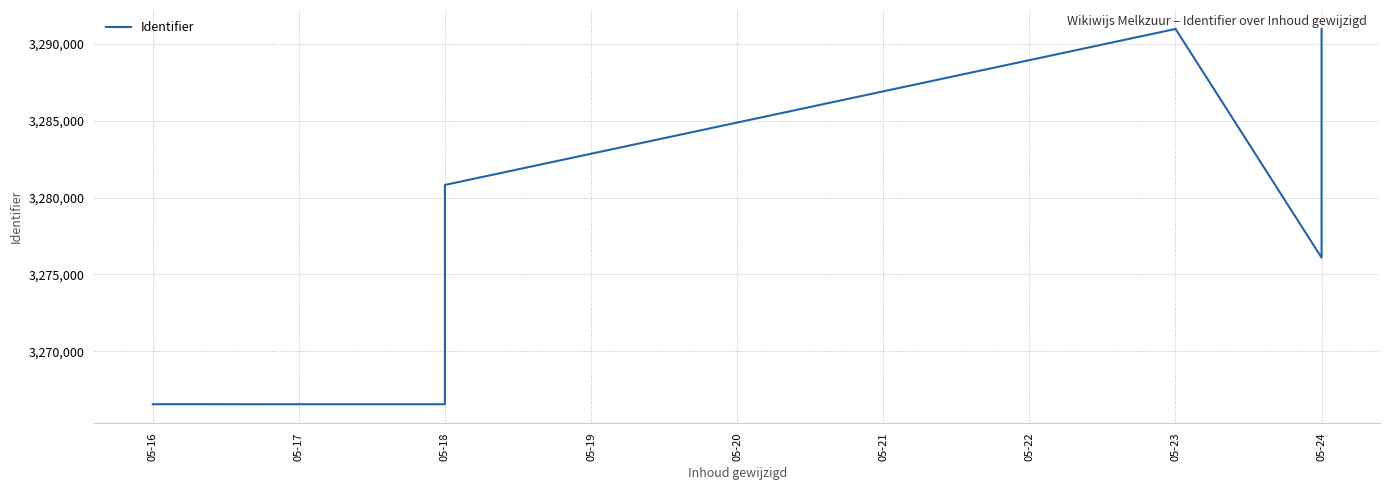

Where does the data first go above 3276087?

05-18